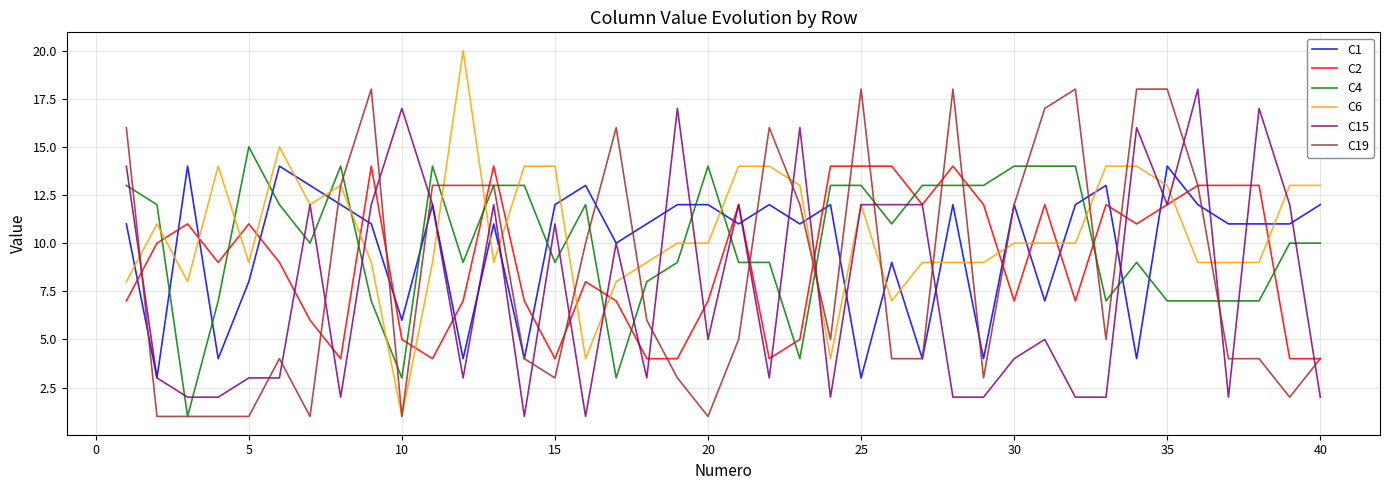

What is the greatest value displayed?

20